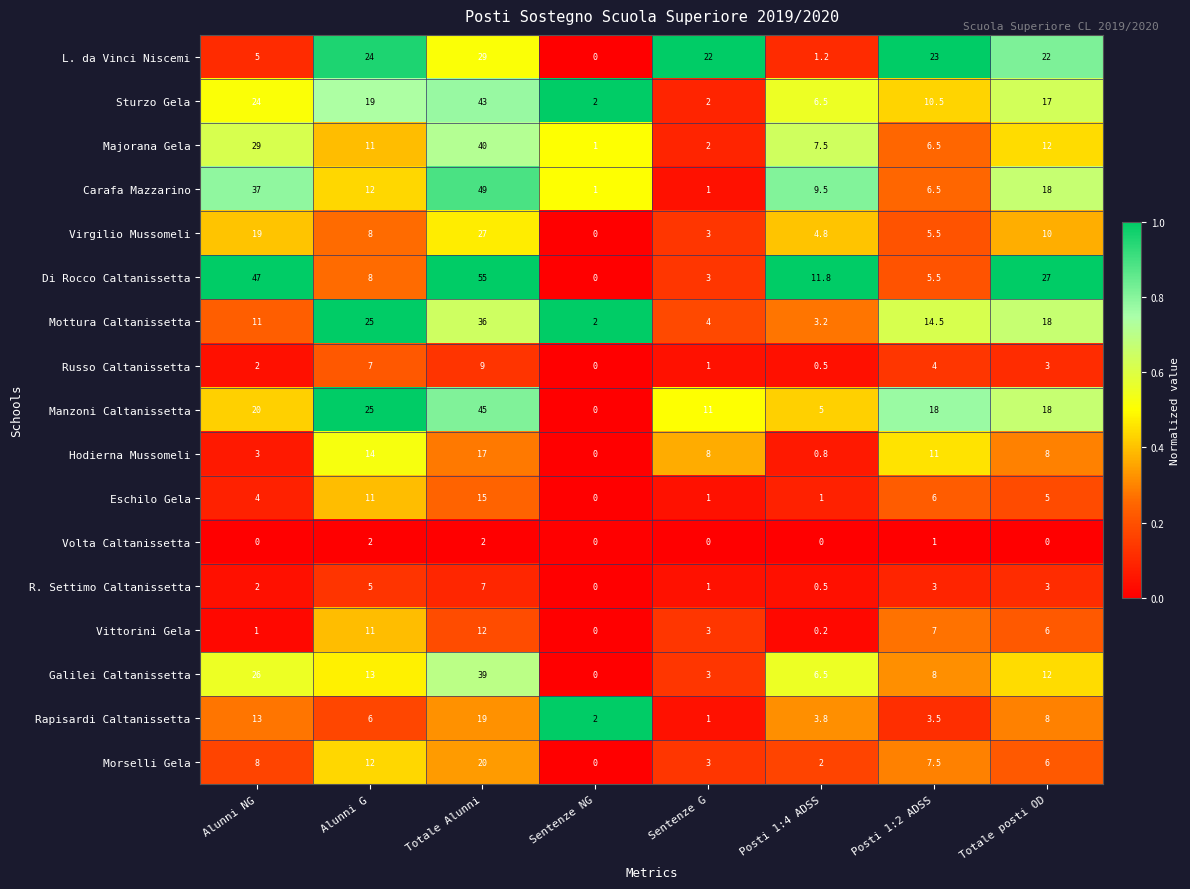

Which series has the largest total across all categories?

Di Rocco Caltanissetta